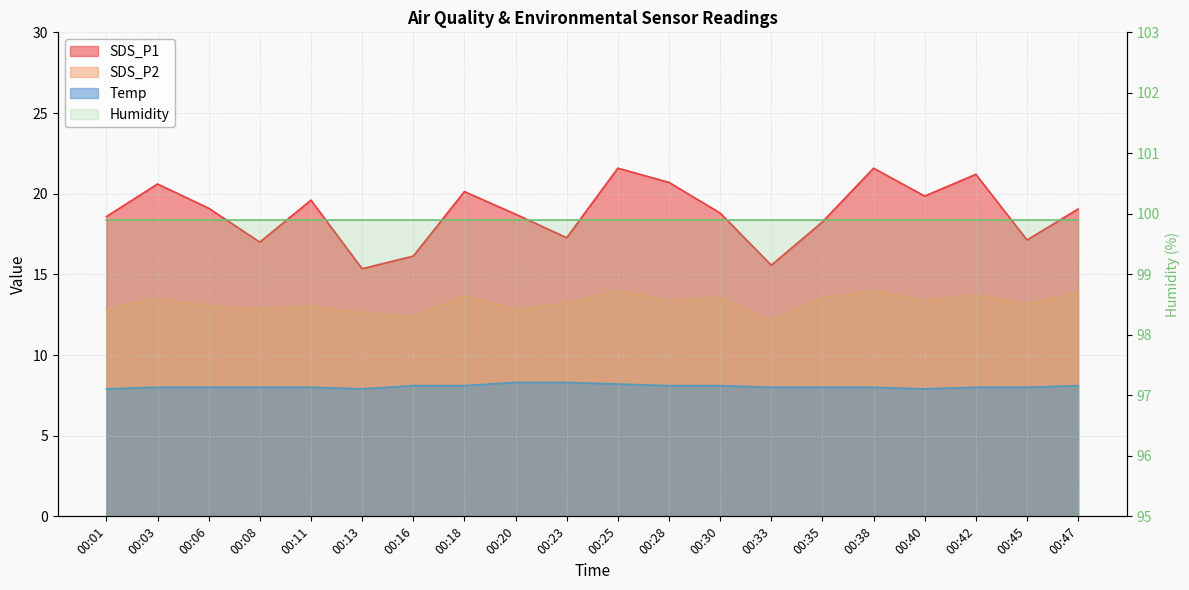

What value does the Temp series have at 00:11?

8.0